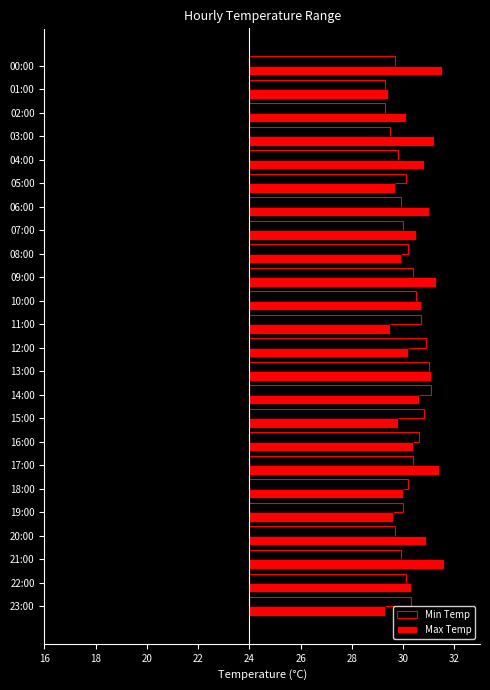

How many data points does each series have?

24